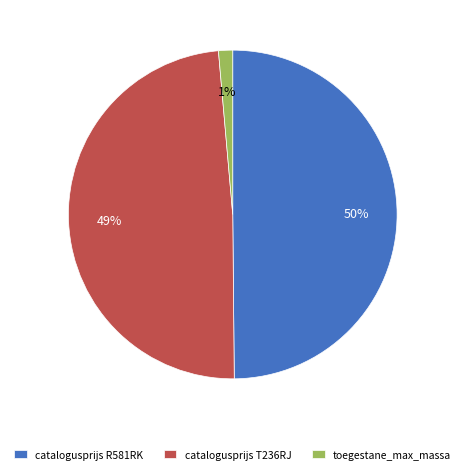

To the nearest percent, what is the average slice percentage?

33%